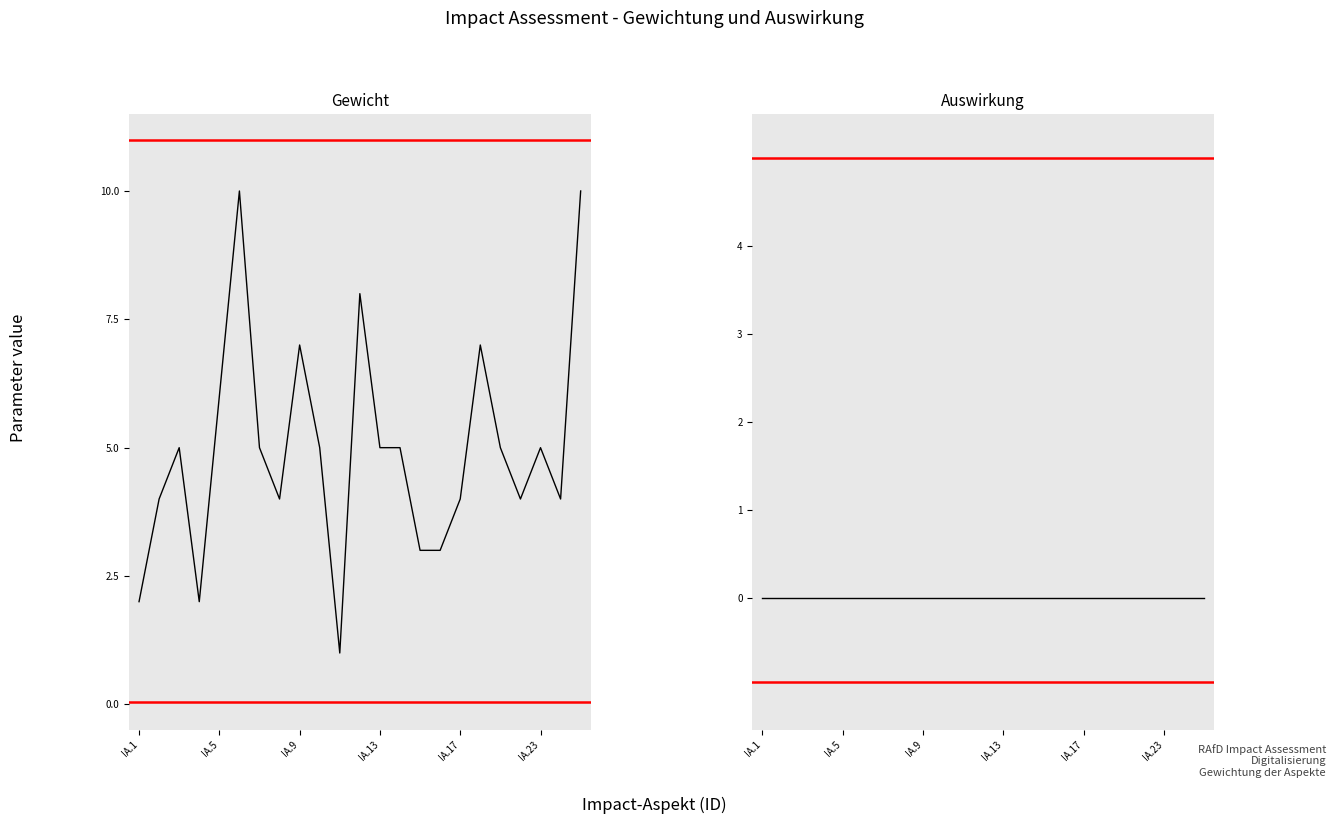

What is the average value of the Gewicht series?

5